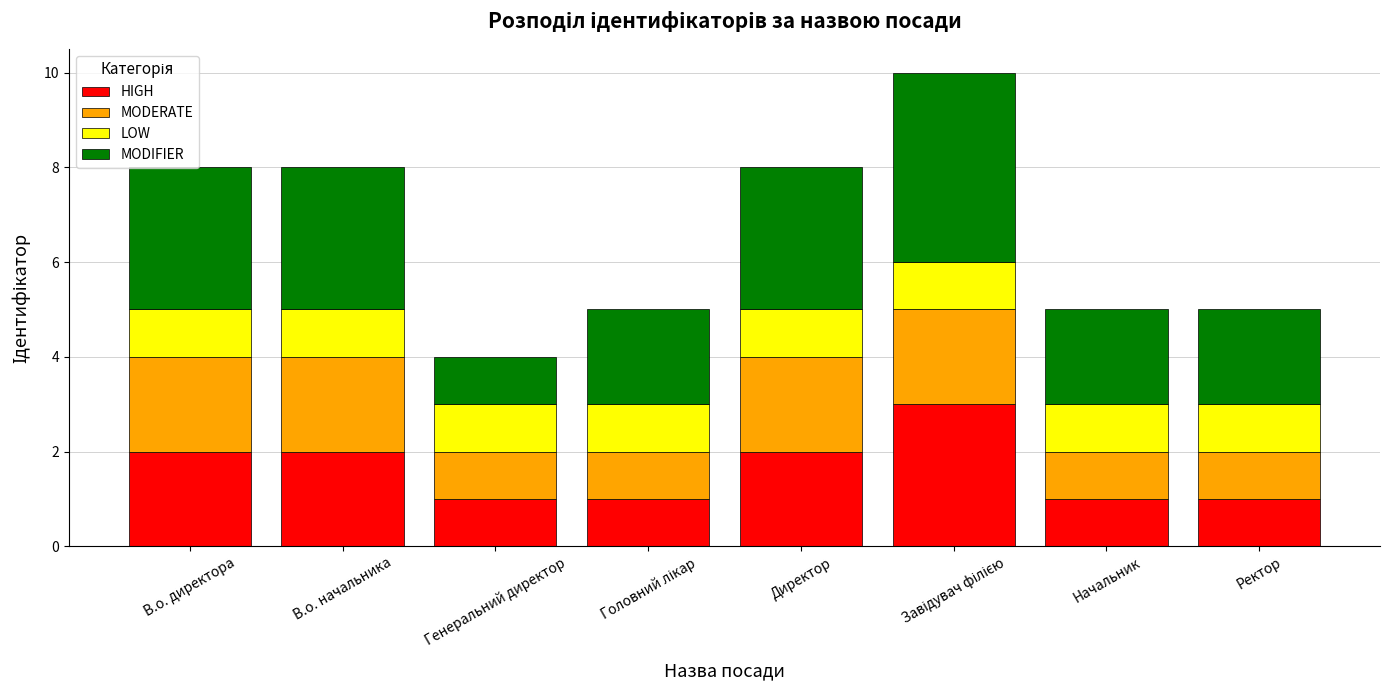

What is the total value across all series at Директор?

8